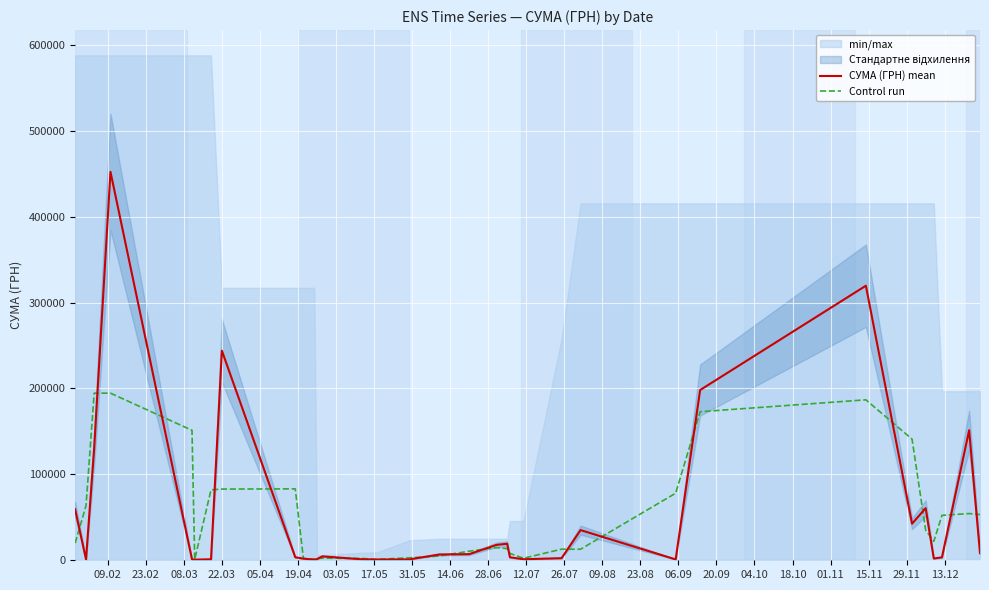

How many times do СУМА (ГРН) mean and Control run cross each other?

19